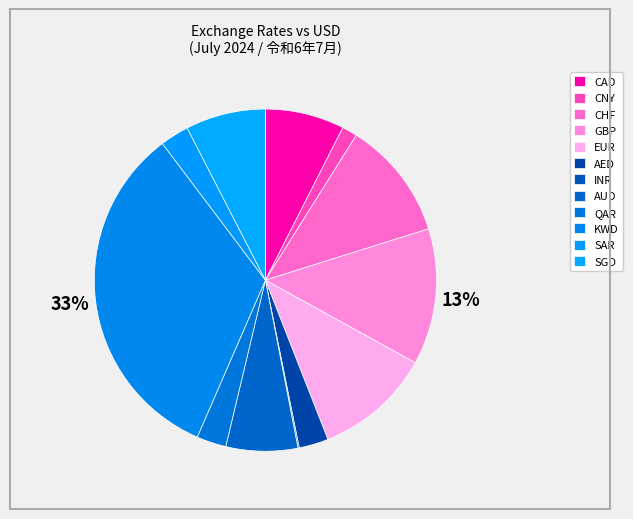

How many slices are in this pie chart?

12